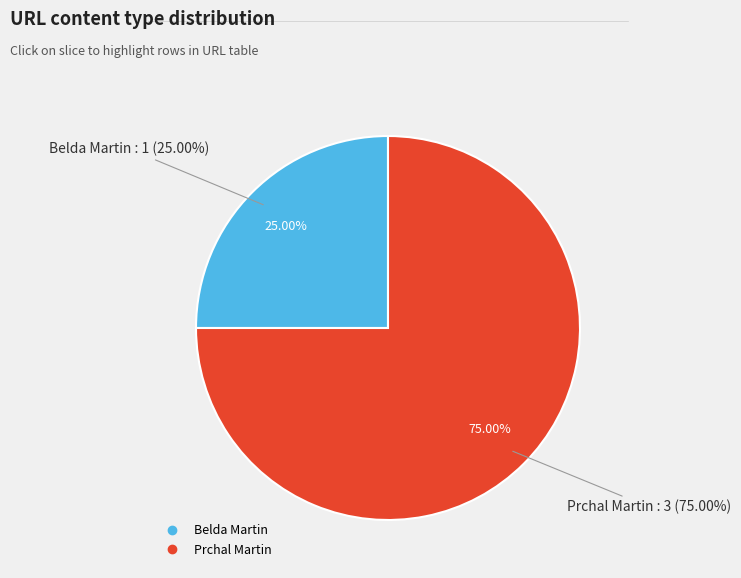

To the nearest percent, what percentage of the pie is Belda Martin?

25%